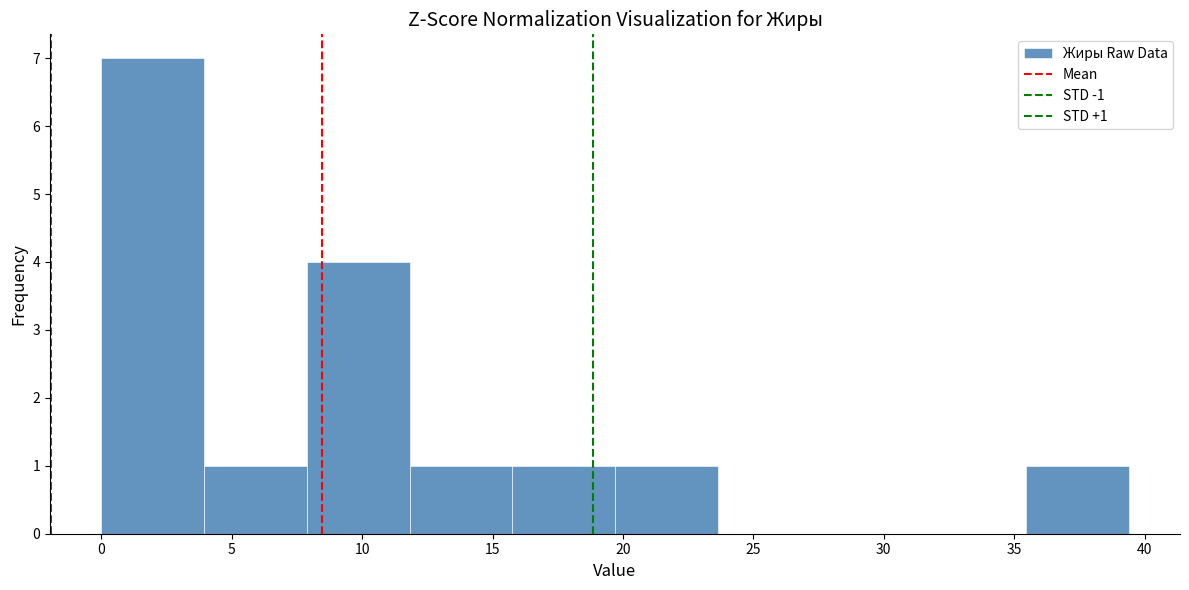

Which range on the x-axis has the tallest bar?

0.0 to 4.0